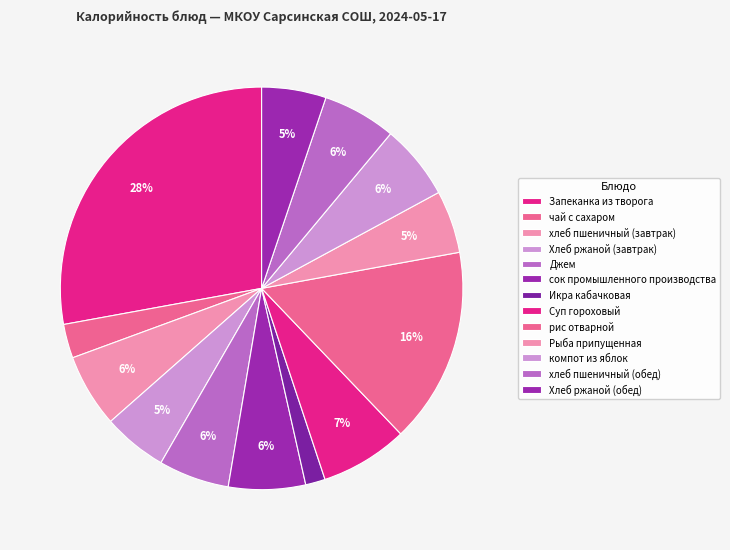

To the nearest percent, what is the combined percentage of хлеб пшеничный (обед) and Хлеб ржаной (обед)?

11%